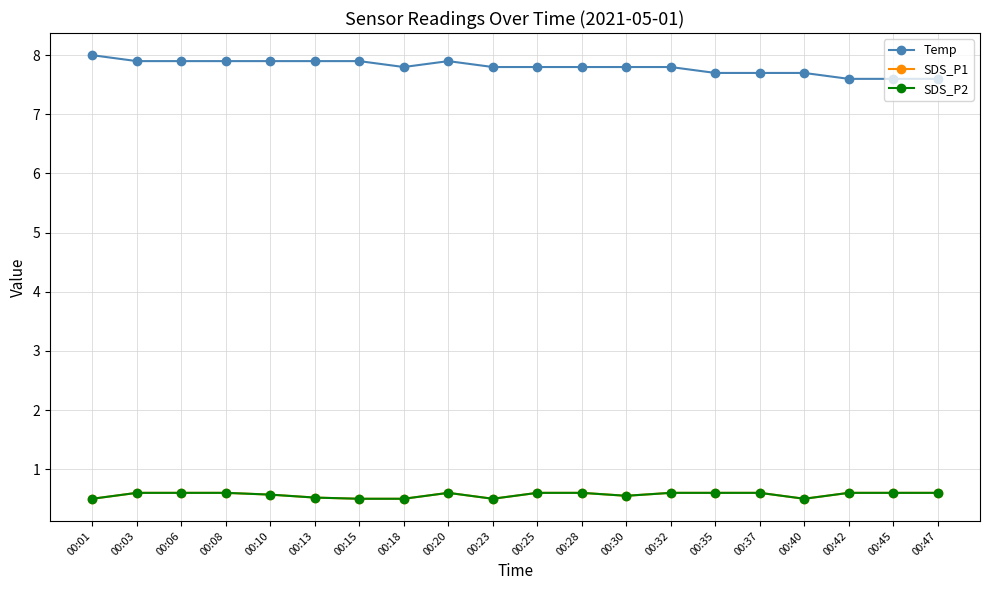

True or false: SDS_P1 has more than 1 interior local peaks.

False